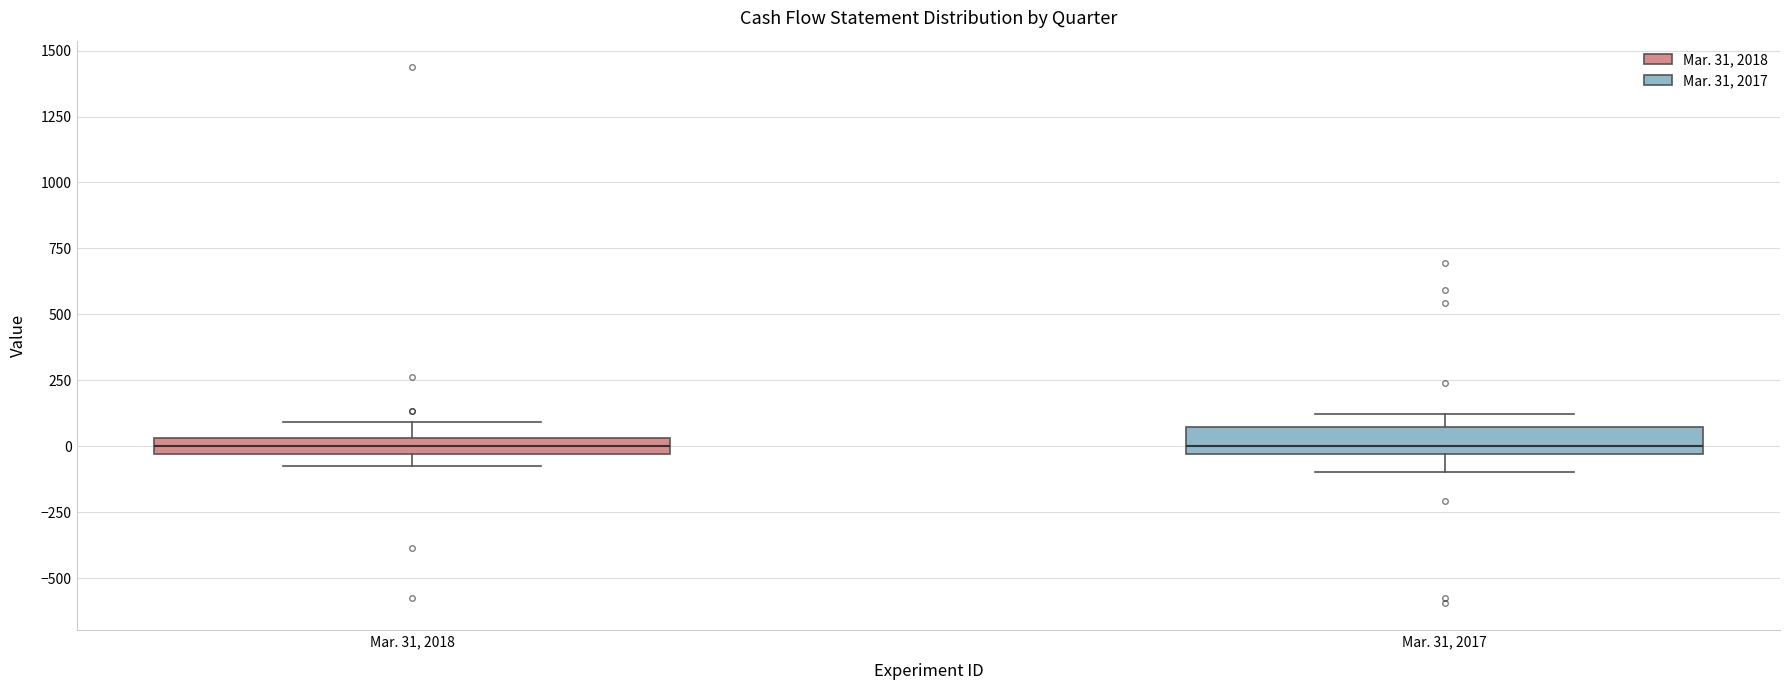

Where does the upper whisker of the box for Mar. 31, 2017 end on the y-axis? The values are not printed on the chart, so give them approximately, as read against the axis.

100